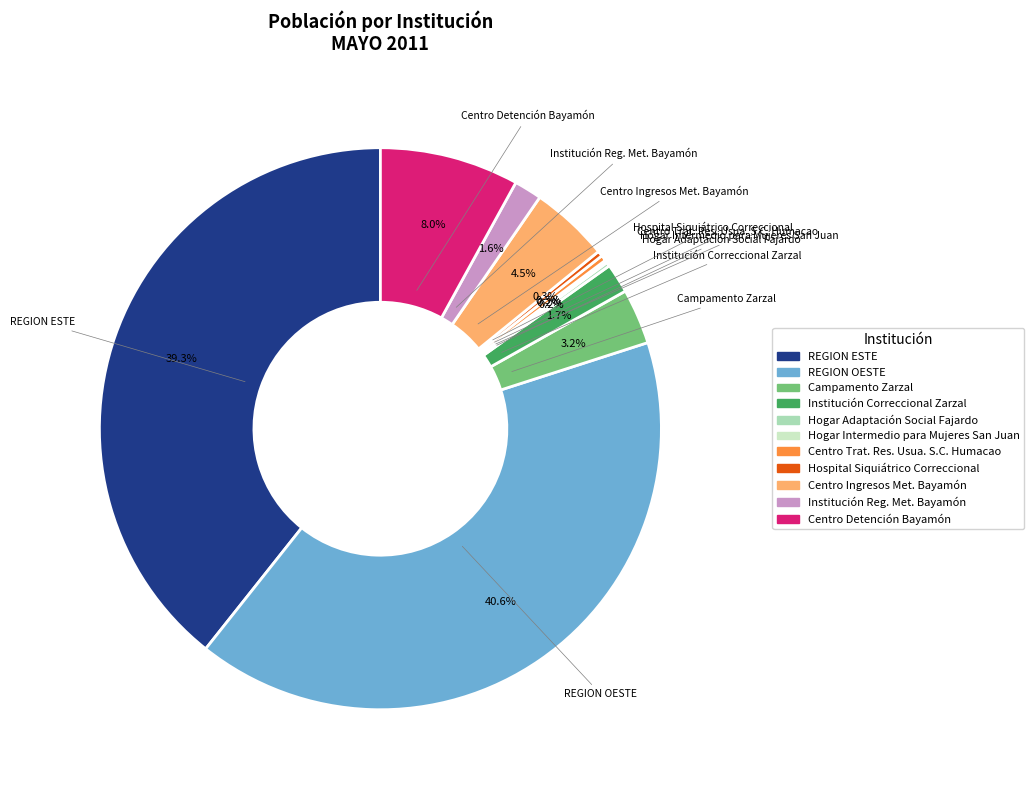

Approximately how many times larger is the value at Institución Correccional Zarzal compared to Centro Ingresos Met. Bayamón?

0.4